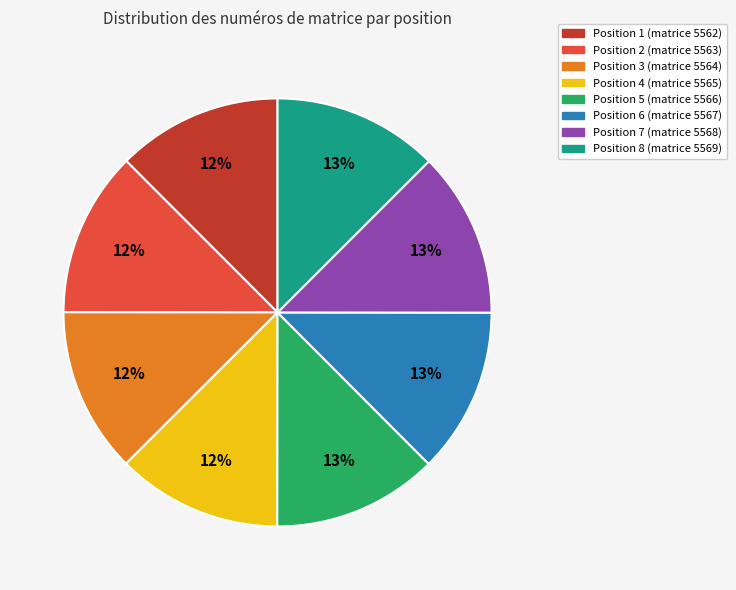

Combined, do Position 6 (matrice 5567) and Position 5 (matrice 5566) account for over 50%?

No